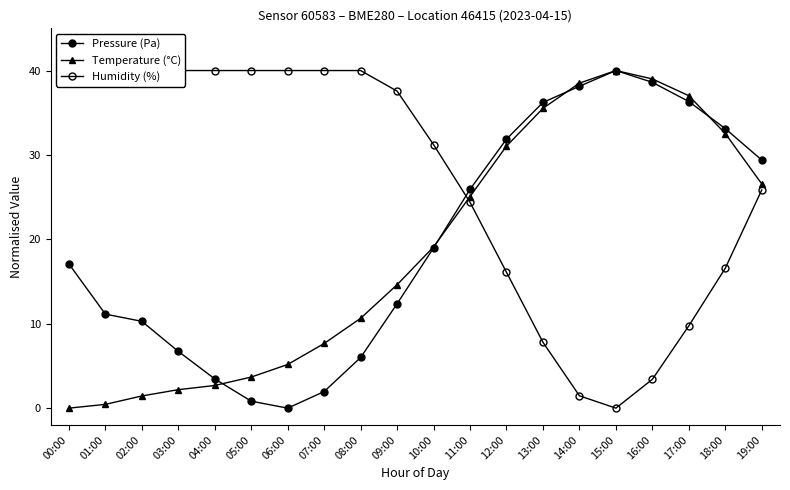

Reading right to left, list all the values displayed in this chart.

Pressure (Pa): 19:00=29.4	18:00=33.1	17:00=36.3	16:00=38.6	15:00=40.0	14:00=38.1	13:00=36.2	12:00=31.9	11:00=25.9	10:00=19.0	09:00=12.4	08:00=6.0	07:00=2.0	06:00=0.0	05:00=0.8	04:00=3.5	03:00=6.7	02:00=10.3	01:00=11.1	00:00=17.1
Temperature (°C): 19:00=26.6	18:00=32.5	17:00=37.0	16:00=39.0	15:00=40.0	14:00=38.5	13:00=35.5	12:00=31.0	11:00=25.1	10:00=19.1	09:00=14.6	08:00=10.6	07:00=7.7	06:00=5.2	05:00=3.7	04:00=2.7	03:00=2.2	02:00=1.4	01:00=0.4	00:00=0.0
Humidity (%): 19:00=25.9	18:00=16.6	17:00=9.8	16:00=3.4	15:00=0.0	14:00=1.5	13:00=7.8	12:00=16.1	11:00=24.4	10:00=31.2	09:00=37.6	08:00=40.0	07:00=40.0	06:00=40.0	05:00=40.0	04:00=40.0	03:00=40.0	02:00=40.0	01:00=40.0	00:00=40.0